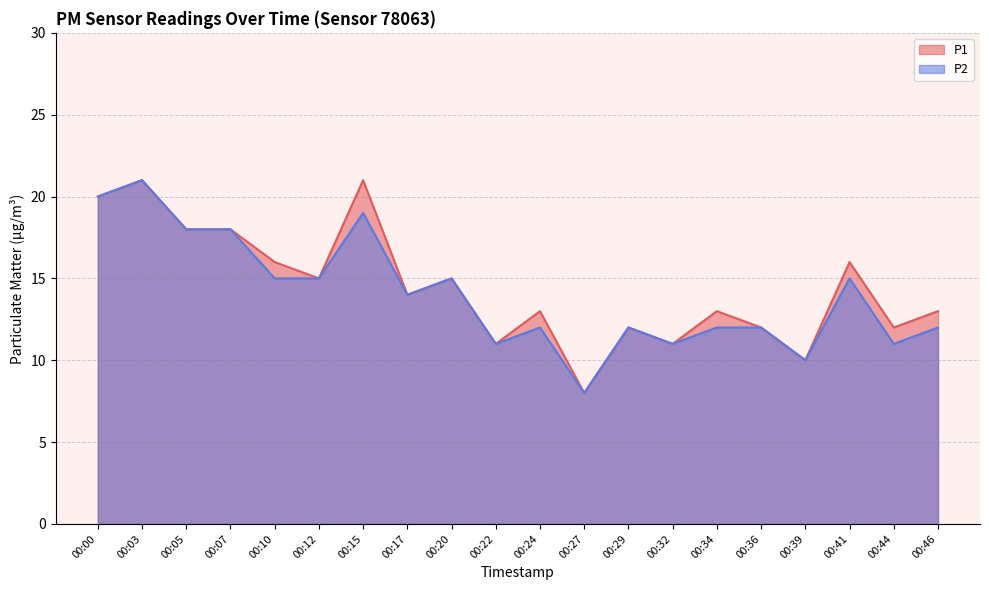

Reading left to right, what are all the values shown in this chart?

P1: 20	21	18	18	16	15	21	14	15	11	13	8	12	11	13	12	10	16	12	13
P2: 20	21	18	18	15	15	19	14	15	11	12	8	12	11	12	12	10	15	11	12